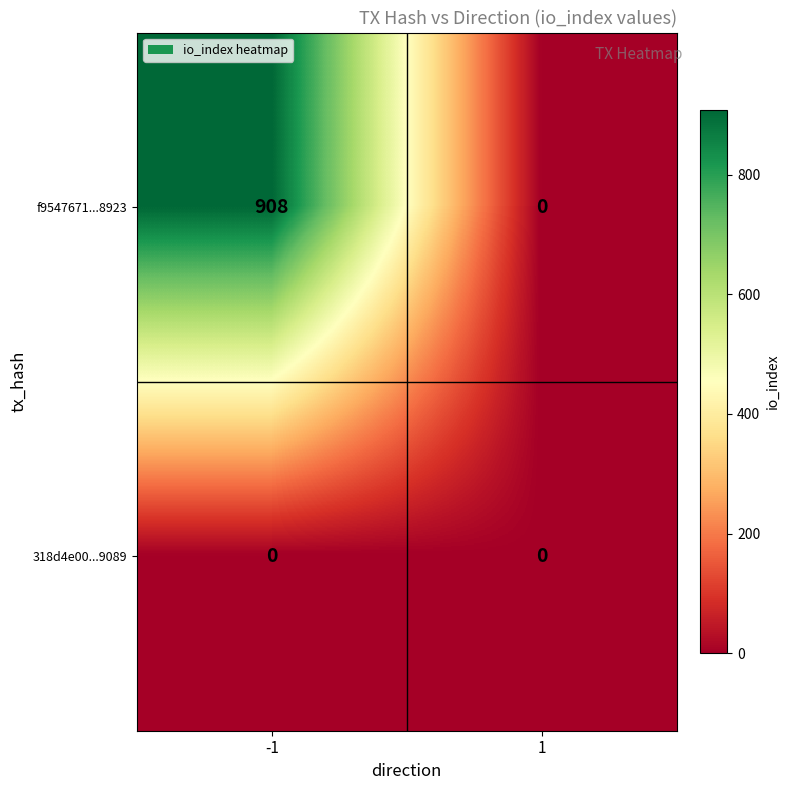

Rank the series by their maximum value, from lowest to highest.

318d4e00...9089, f9547671...8923